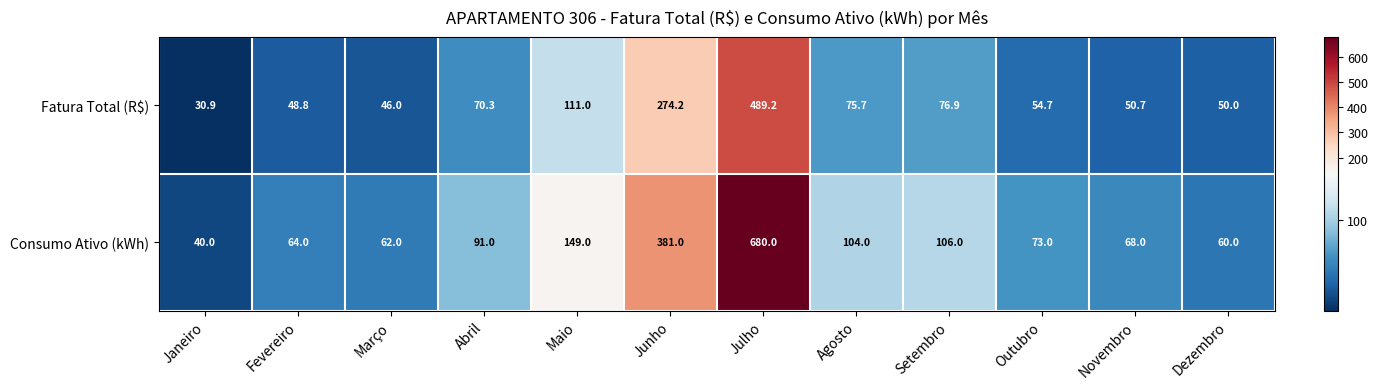

What is the smallest value displayed?

30.9